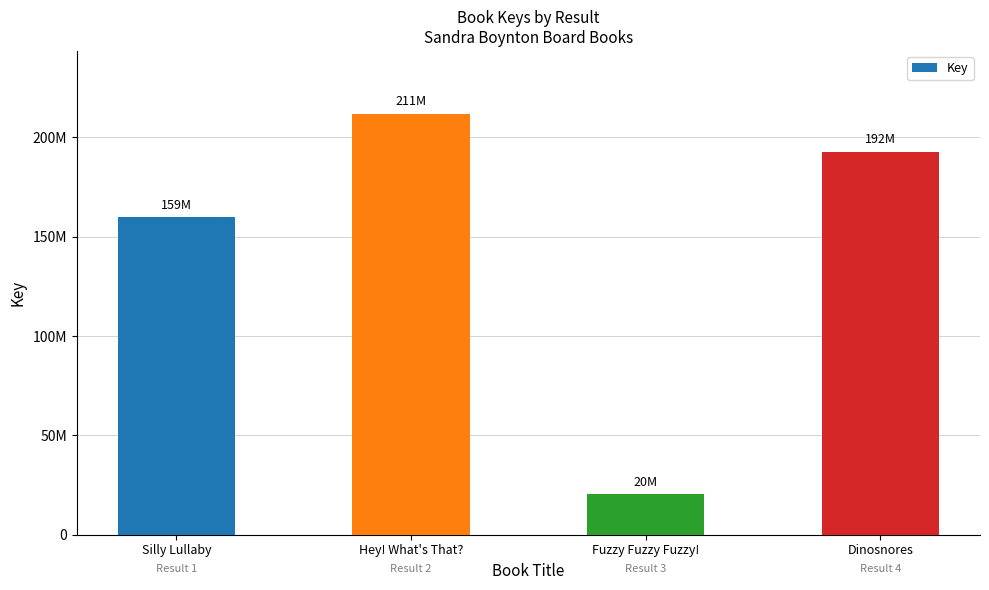

Are the bars horizontal?

No